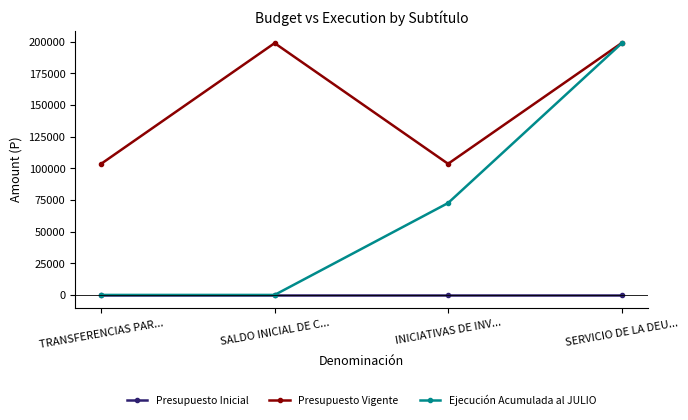

What is the average value of the Ejecución Acumulada al JULIO series?

67778